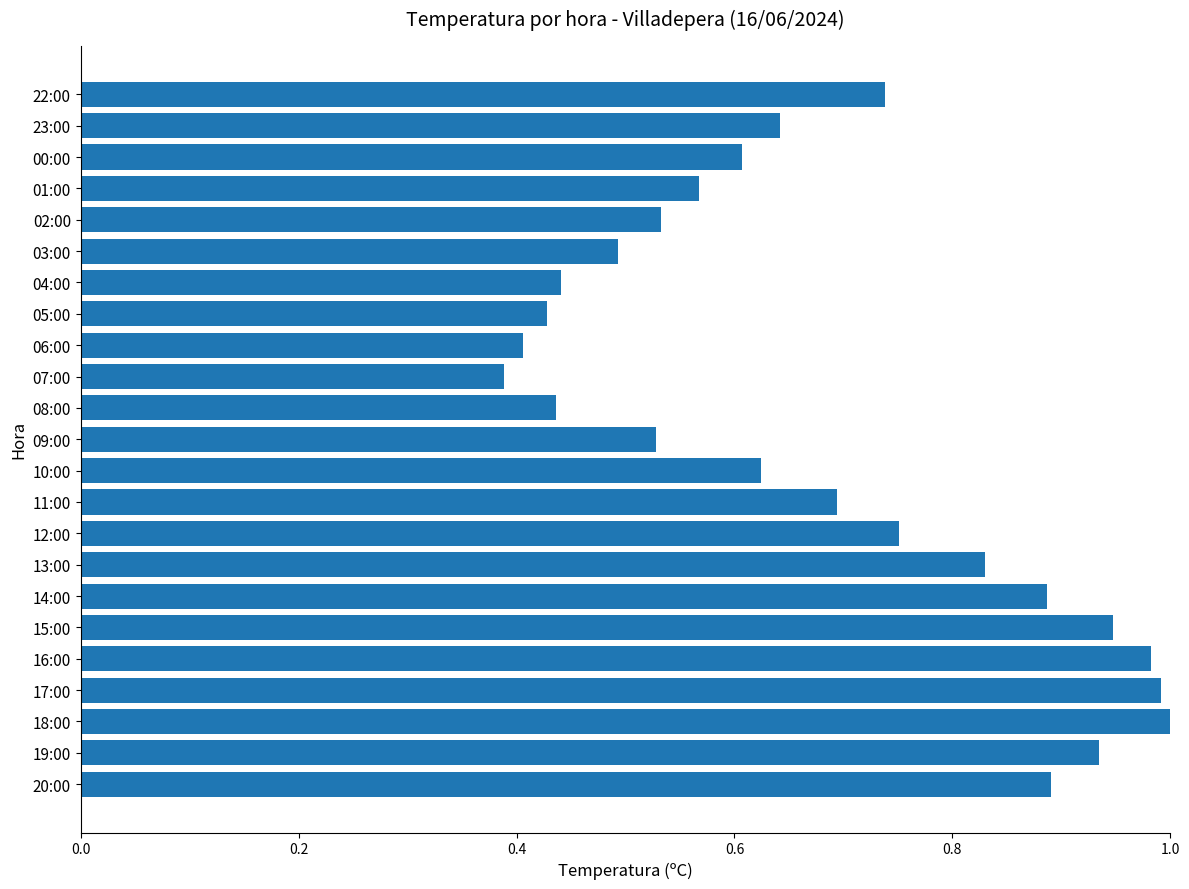

True or false: the data shows 0.4 at 08:00.

True